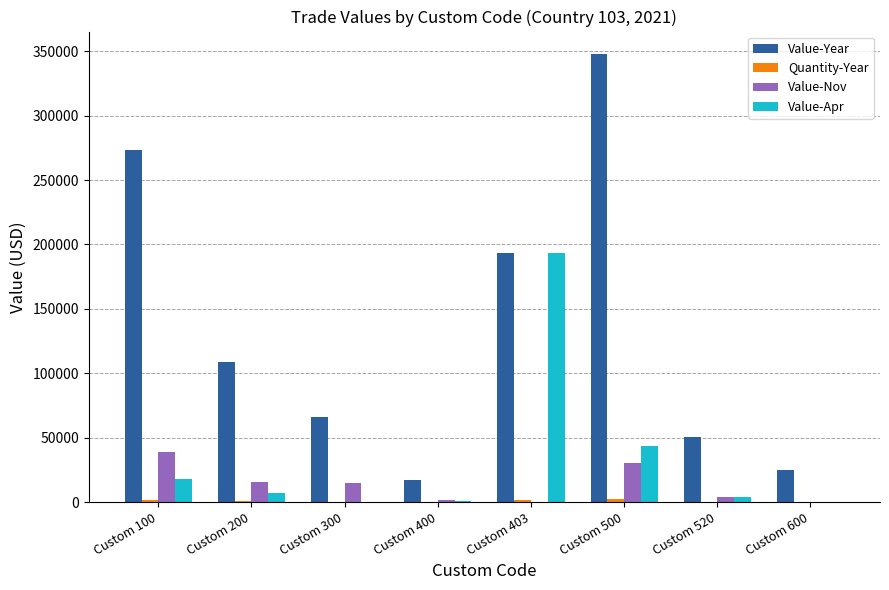

Which series has the widest spread of values?

Value-Year